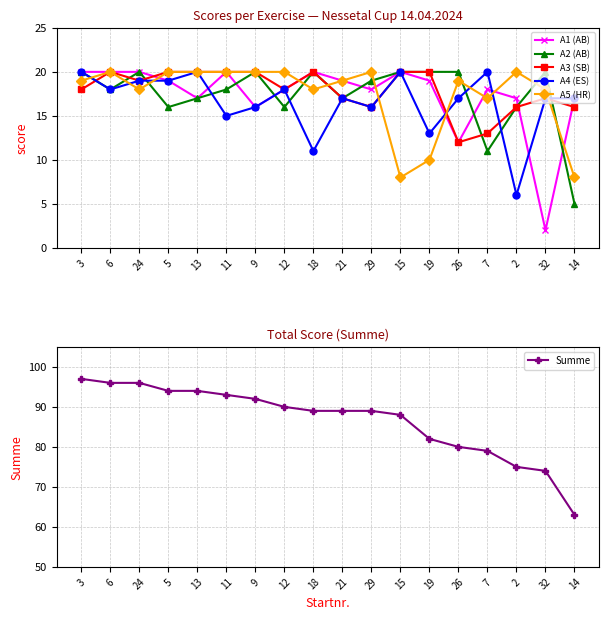

What is the value of the A2 (AB) point at the 12th from the left?

20